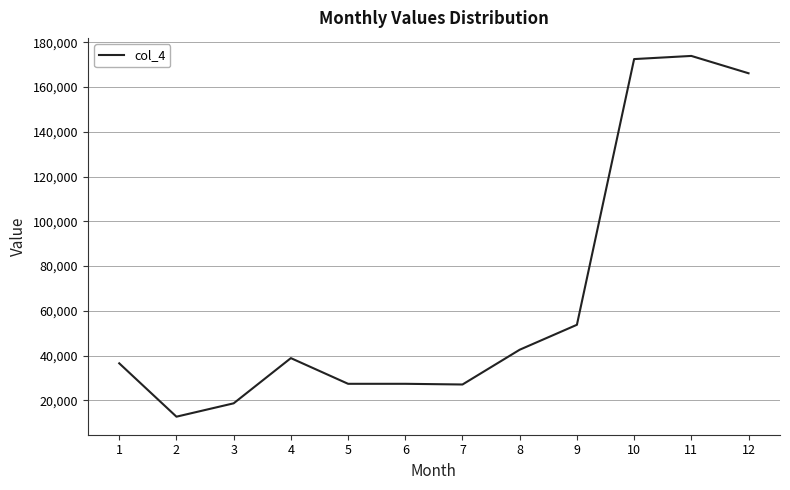

What is the smallest value displayed?

12754.8